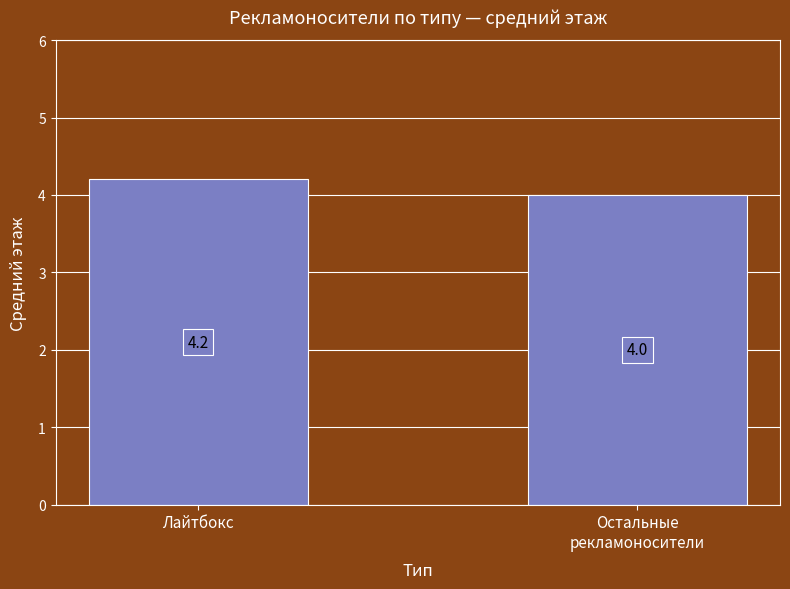

Between Лайтбокс and Остальные
рекламоносители, which is larger?

Лайтбокс